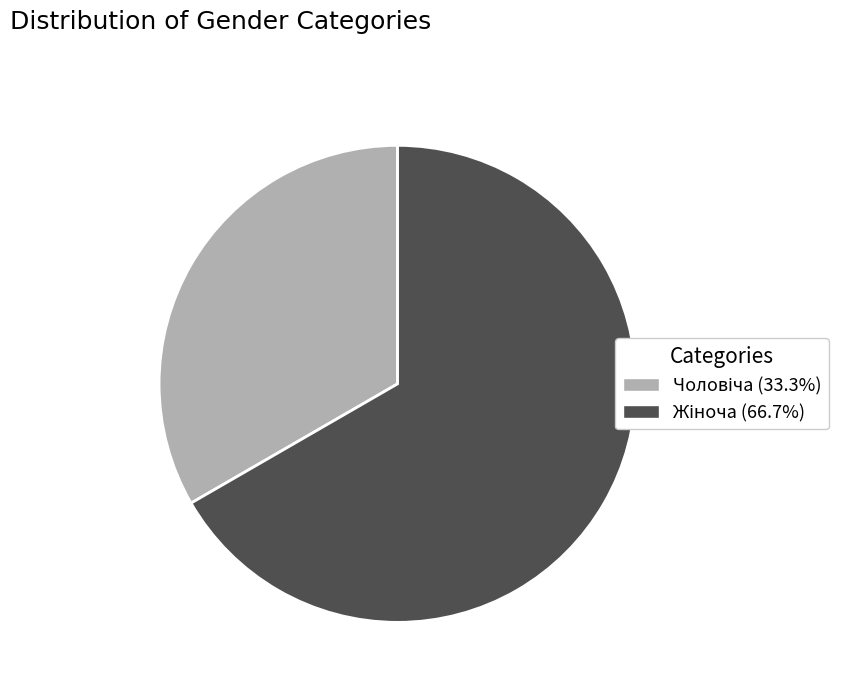

Is there a majority slice in this chart?

Yes